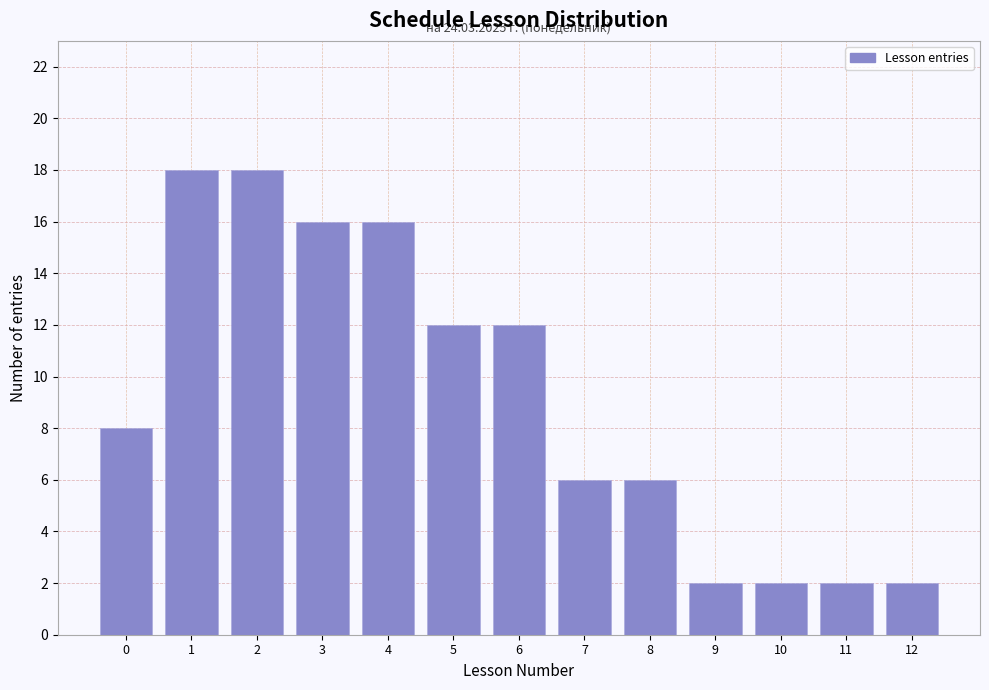

Reading left to right, what are all the values shown in this chart?

8	18	18	16	16	12	12	6	6	2	2	2	2